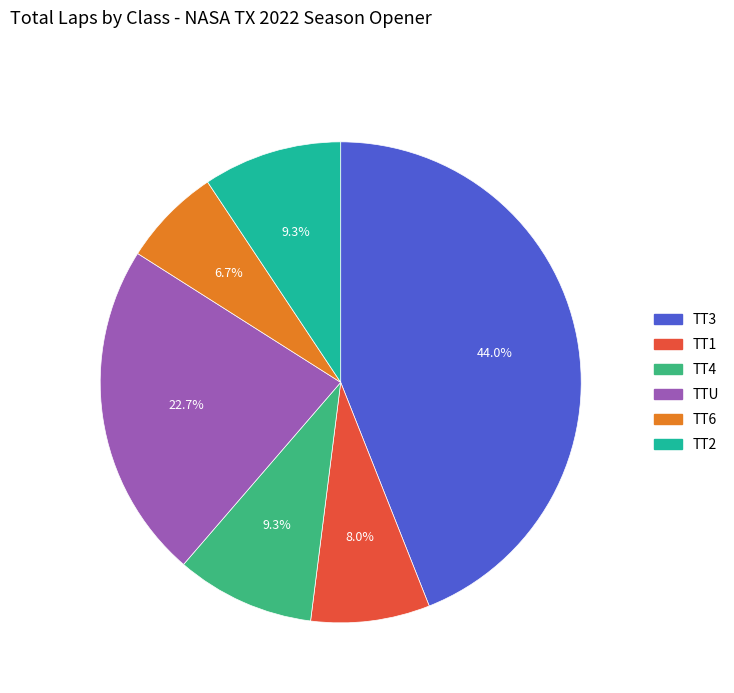

Combined, do TT4 and TT6 account for over 50%?

No